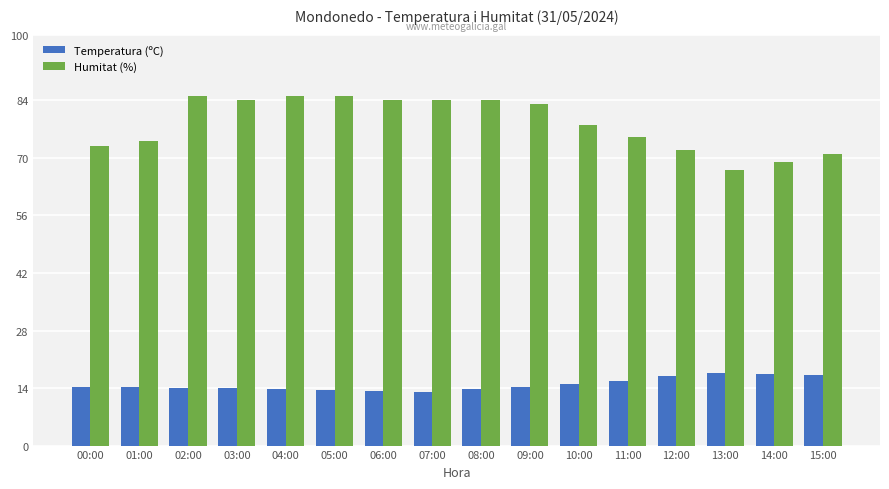

How many bars are there in each group?

2